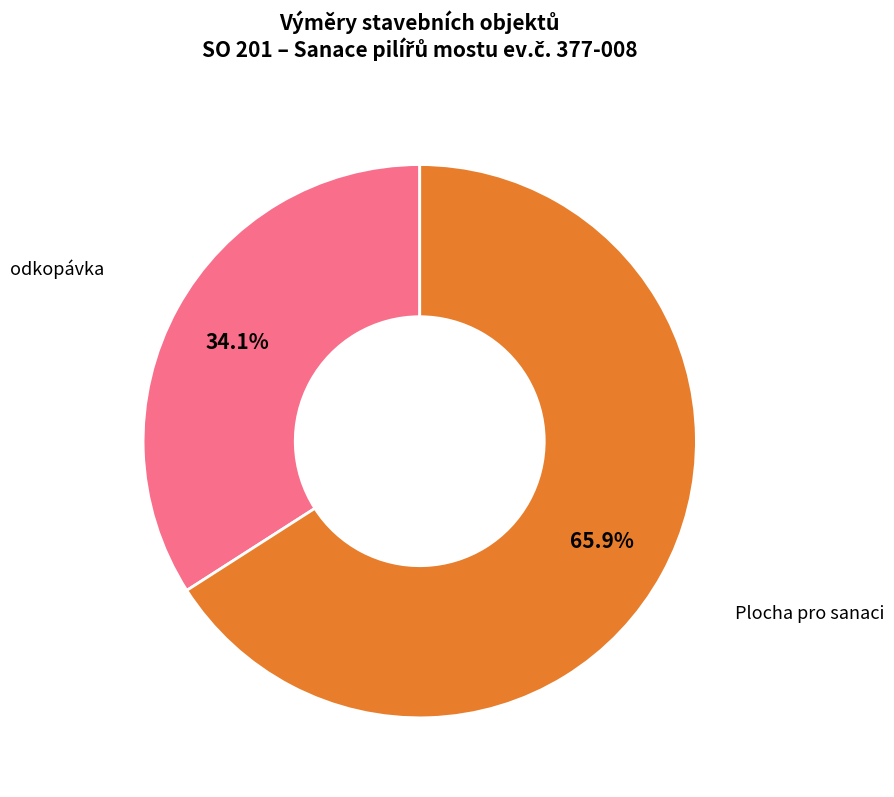

Does any single category account for the majority?

Yes